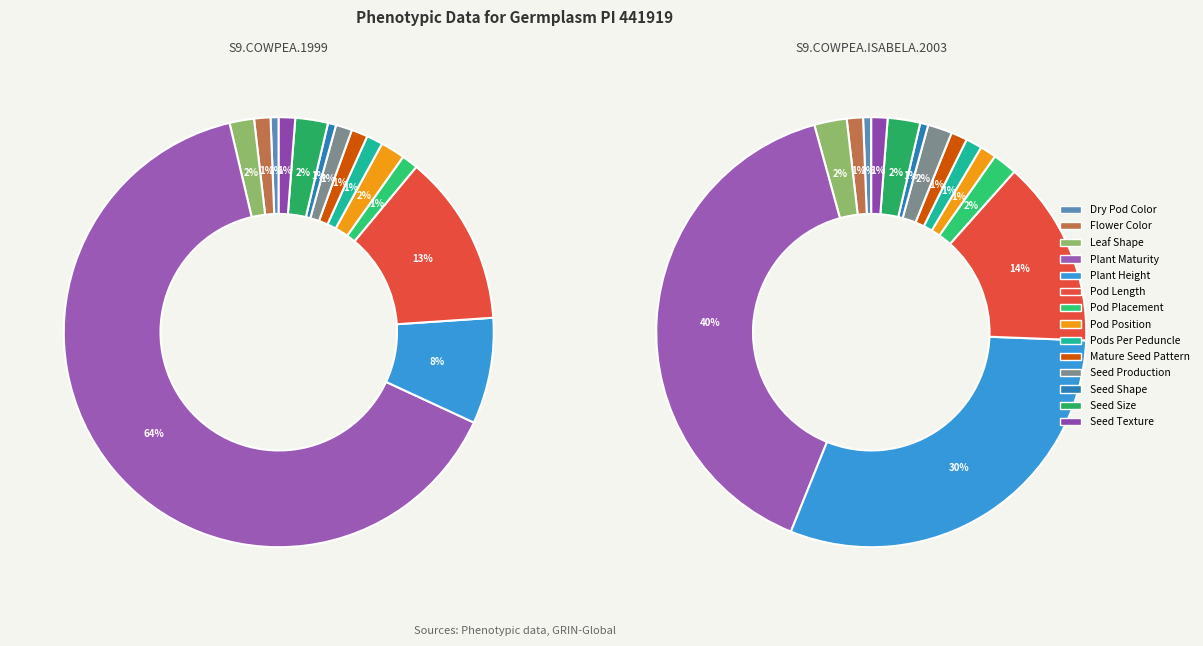

Does any single category account for the majority?

Yes